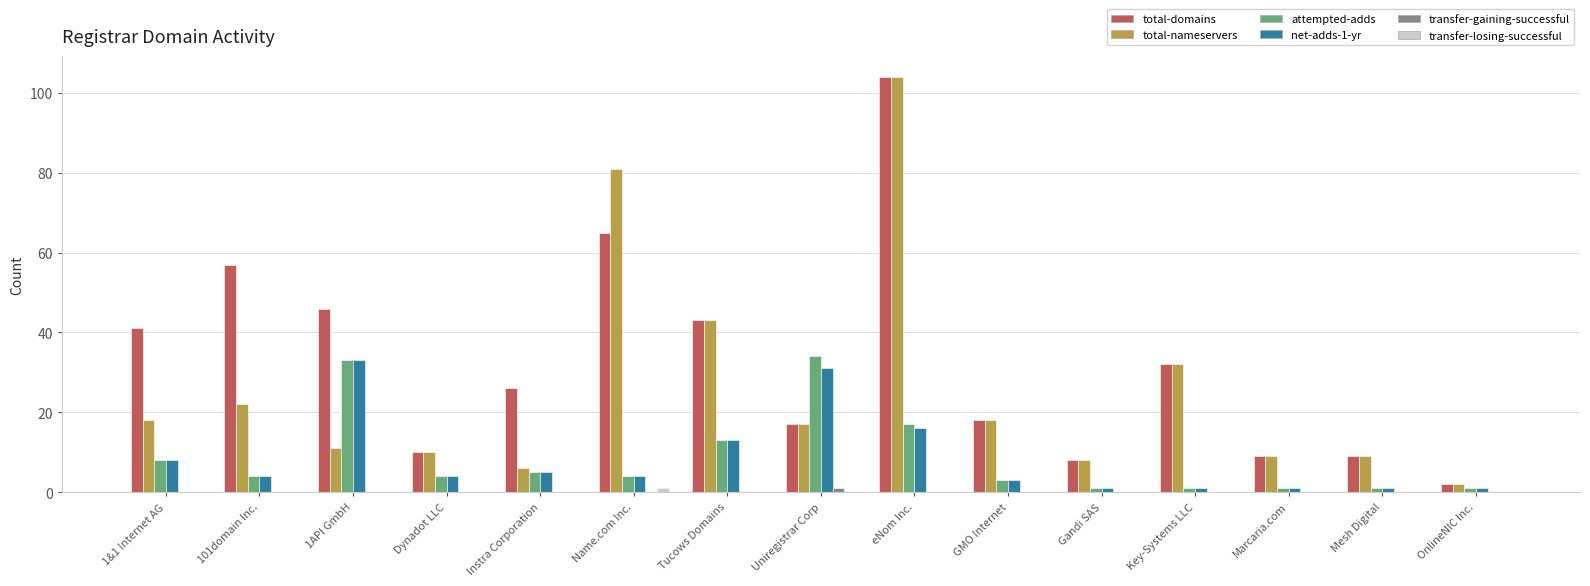

Does the chart contain stacked bars?

No